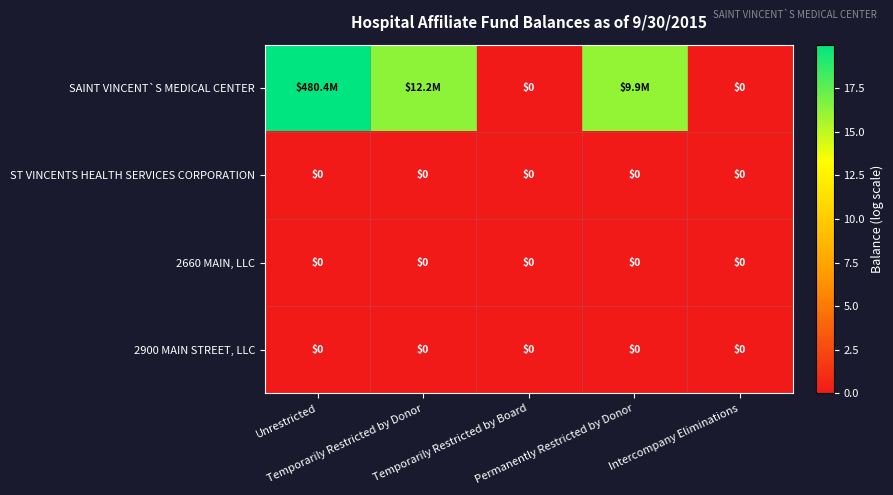

Between Permanently Restricted by Donor and Intercompany Eliminations, which series saw the biggest shift?

SAINT VINCENT`S MEDICAL CENTER